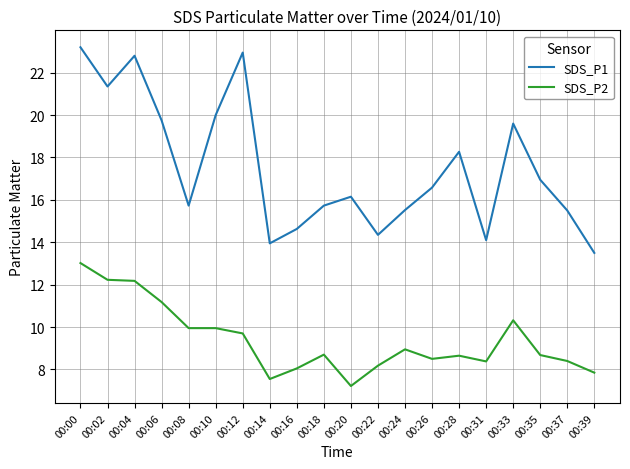

At which label does SDS_P1 reach its minimum?

00:39